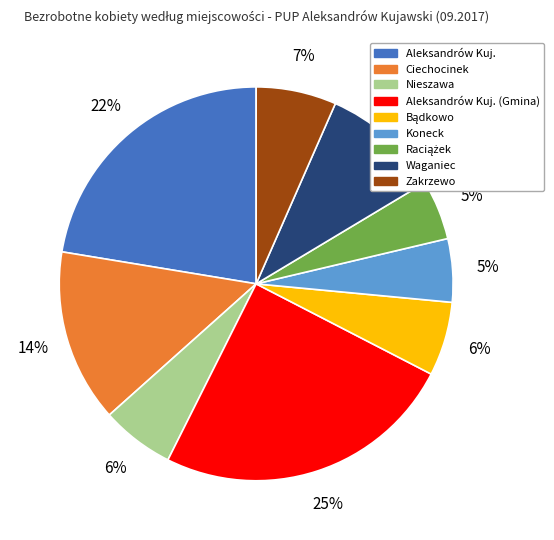

To the nearest percent, what is the difference between the largest and smallest slice percentages?

20%